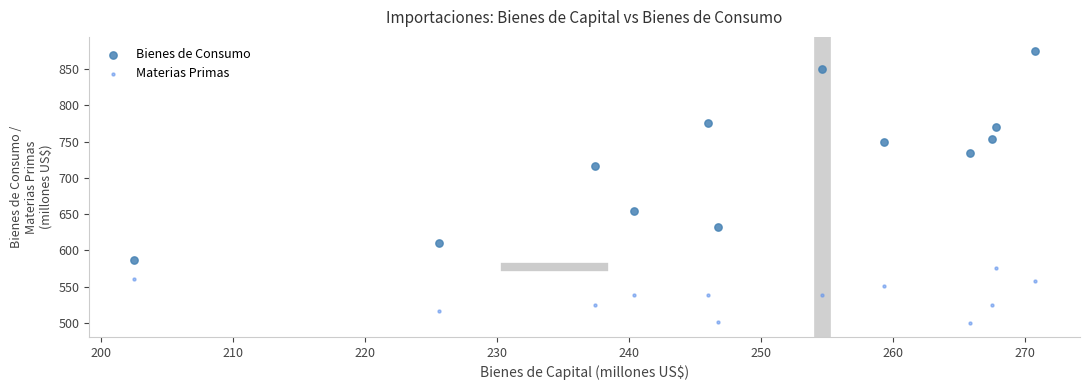

Across all data points, what is the range of X values (max minus min)?

68.2